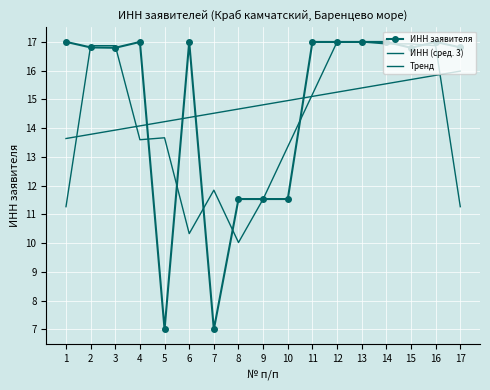

Where is Тренд nearest to the value 14?

3